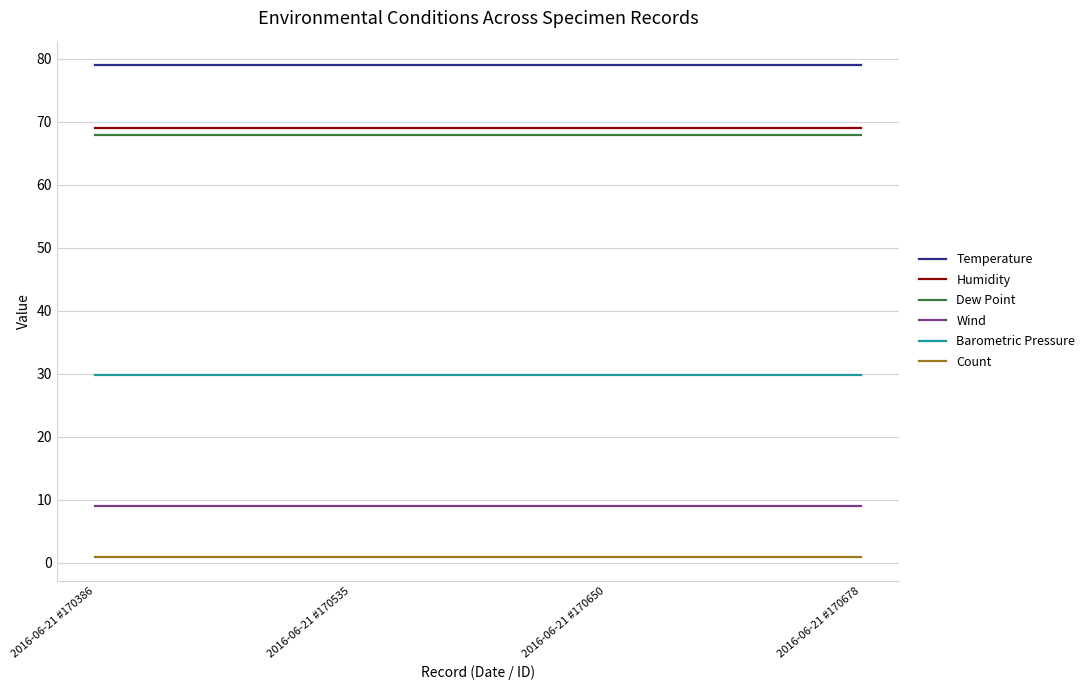

At how many categories does at least one series exceed 25?

4